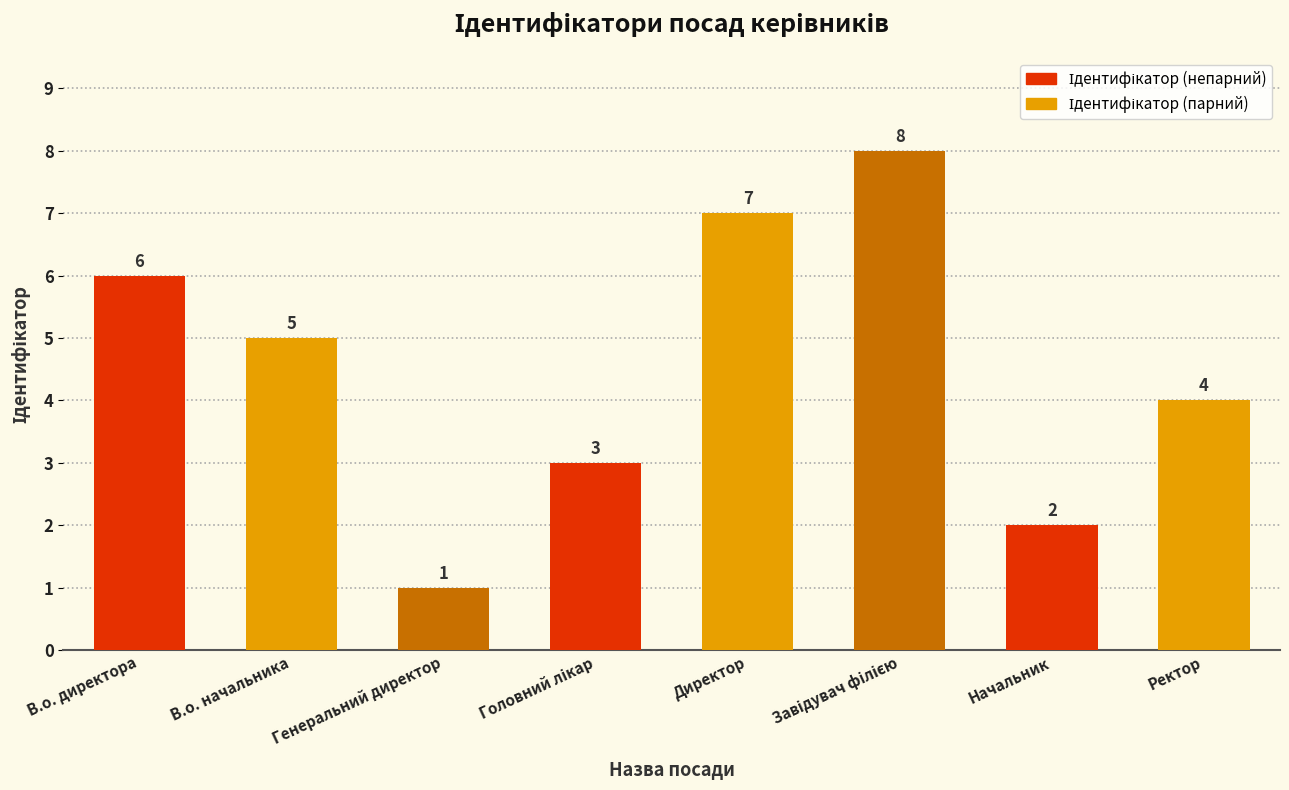

The chart shows a value of 6 at В.о. директора. True or false?

True